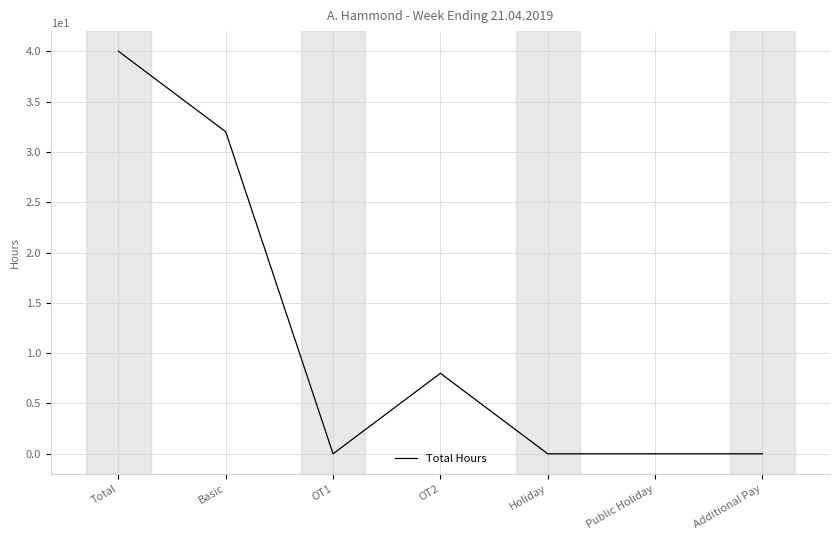

At which category does the data reach its first local peak?

OT2